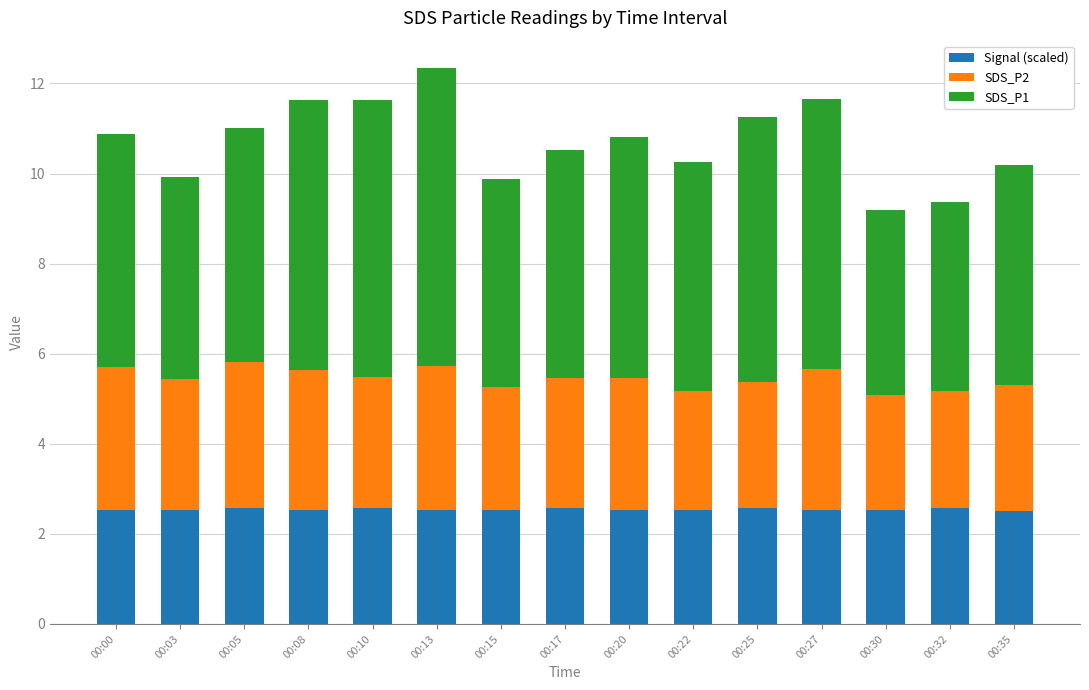

Count the Signal (scaled) values in the range 2 to 3.

15